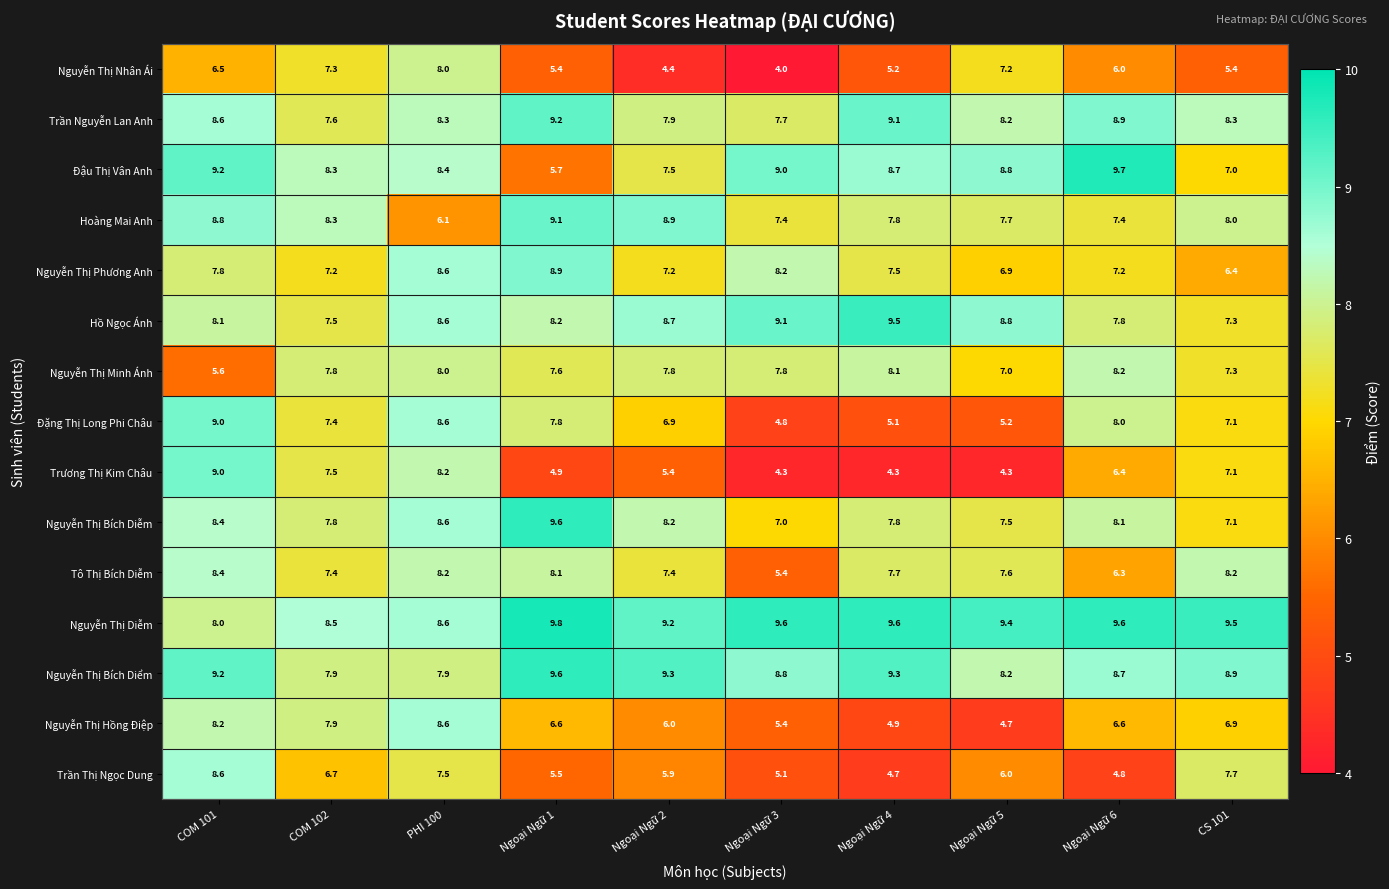

Rank the categories by Đậu Thị Vân Anh value from highest to lowest.

Ngoại Ngữ 6, COM 101, Ngoại Ngữ 3, Ngoại Ngữ 5, Ngoại Ngữ 4, PHI 100, COM 102, Ngoại Ngữ 2, CS 101, Ngoại Ngữ 1